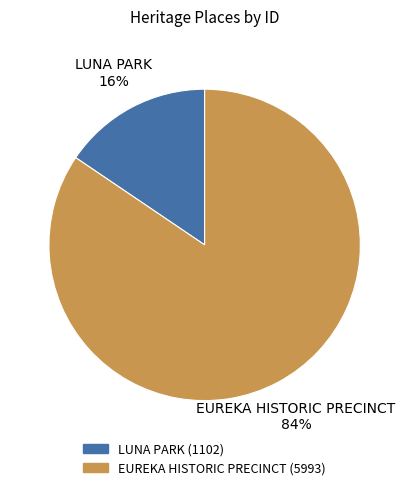

Is the sum of LUNA PARK and EUREKA HISTORIC PRECINCT greater than half?

Yes